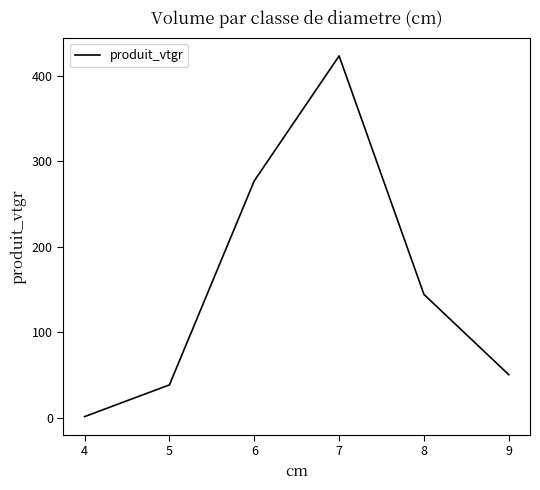

Is it true that the value at 9 is 72.8?

False